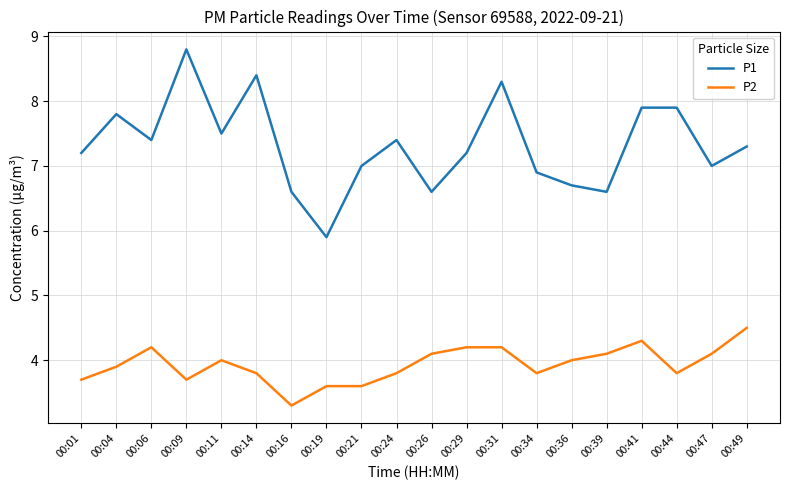

Reading left to right, list all the values displayed in this chart.

P1: 00:01=7.2	00:04=7.8	00:06=7.4	00:09=8.8	00:11=7.5	00:14=8.4	00:16=6.6	00:19=5.9	00:21=7.0	00:24=7.4	00:26=6.6	00:29=7.2	00:31=8.3	00:34=6.9	00:36=6.7	00:39=6.6	00:41=7.9	00:44=7.9	00:47=7.0	00:49=7.3
P2: 00:01=3.7	00:04=3.9	00:06=4.2	00:09=3.7	00:11=4.0	00:14=3.8	00:16=3.3	00:19=3.6	00:21=3.6	00:24=3.8	00:26=4.1	00:29=4.2	00:31=4.2	00:34=3.8	00:36=4.0	00:39=4.1	00:41=4.3	00:44=3.8	00:47=4.1	00:49=4.5